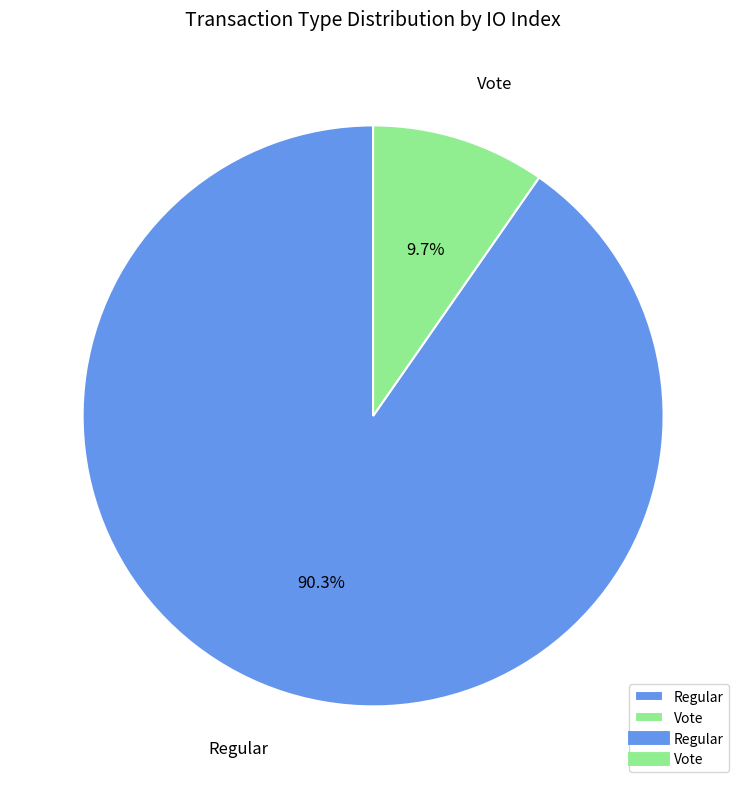

How many segments does this pie chart have?

2